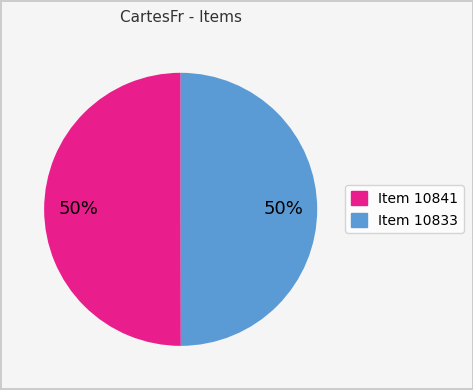

Approximately how many times larger is the value at Item 10833 compared to Item 10841?

1.0